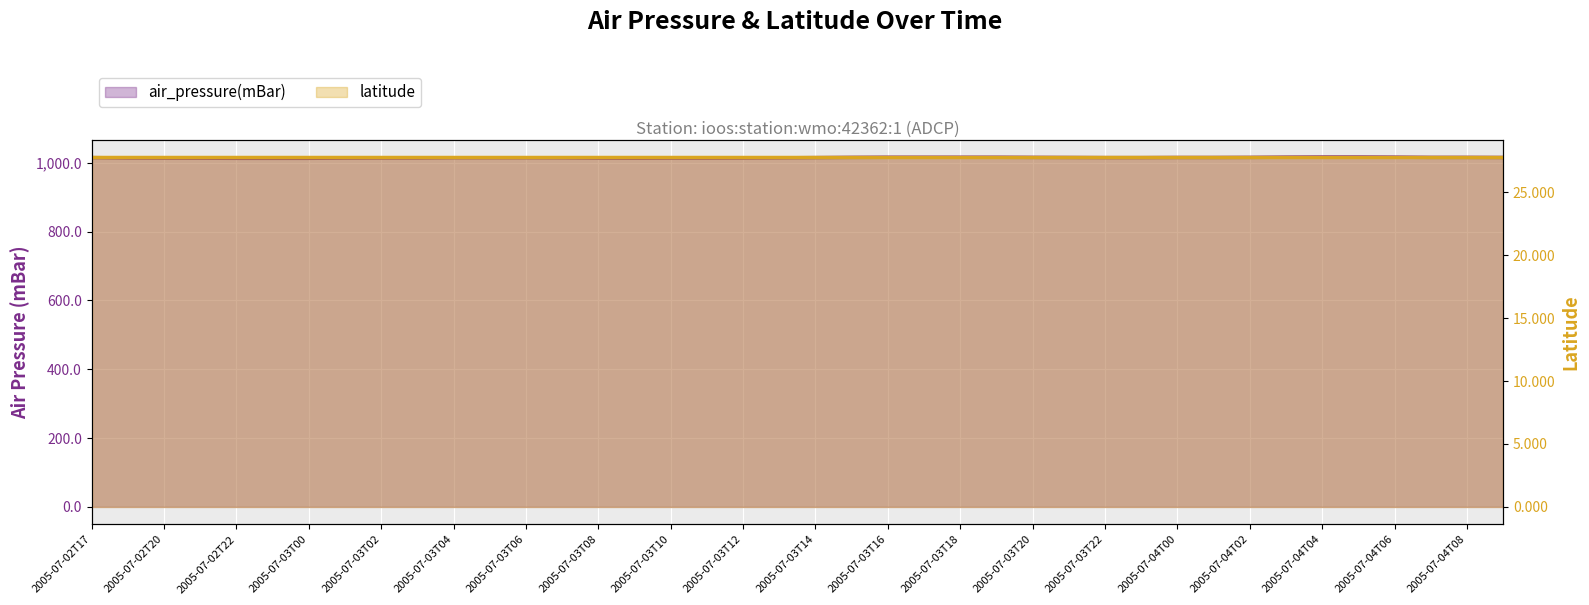

What is the sum of all values?

40602.1